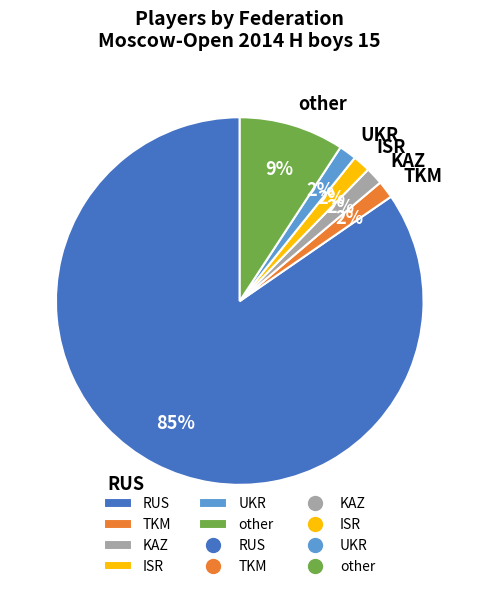

Count the number of slices in the pie.

6